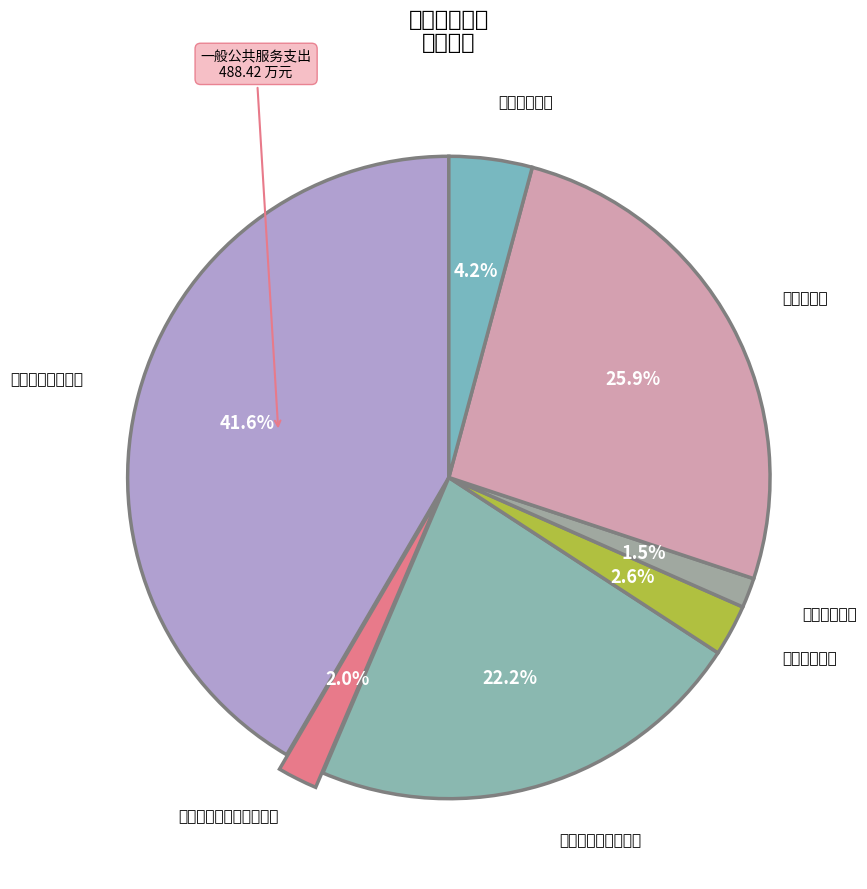

To the nearest percent, what is the average slice percentage?

14%